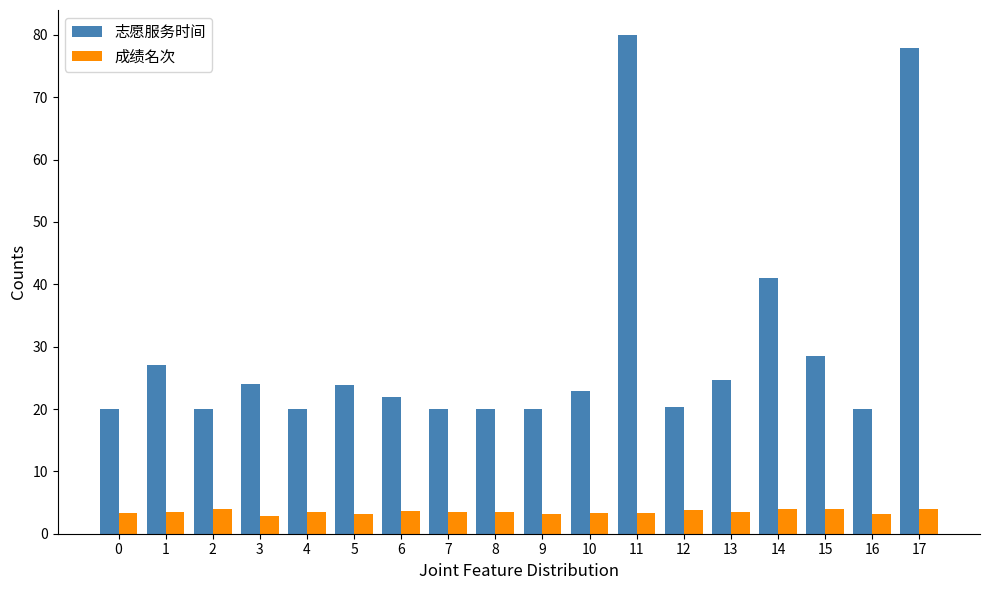

Is it true that 志愿服务时间 equals 41.0 at 14?

True